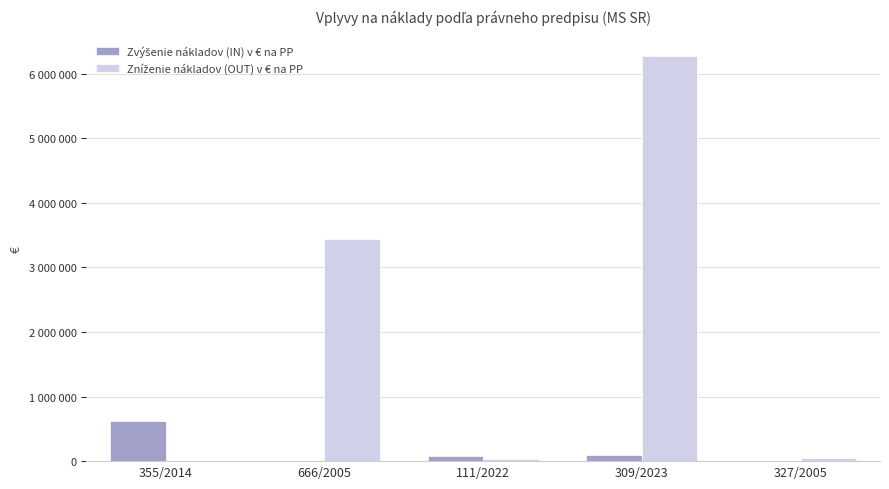

Is the value of Zníženie nákladov (OUT) v € na PP at 327/2005 greater than the value of Zvýšenie nákladov (IN) v € na PP at 111/2022?

No